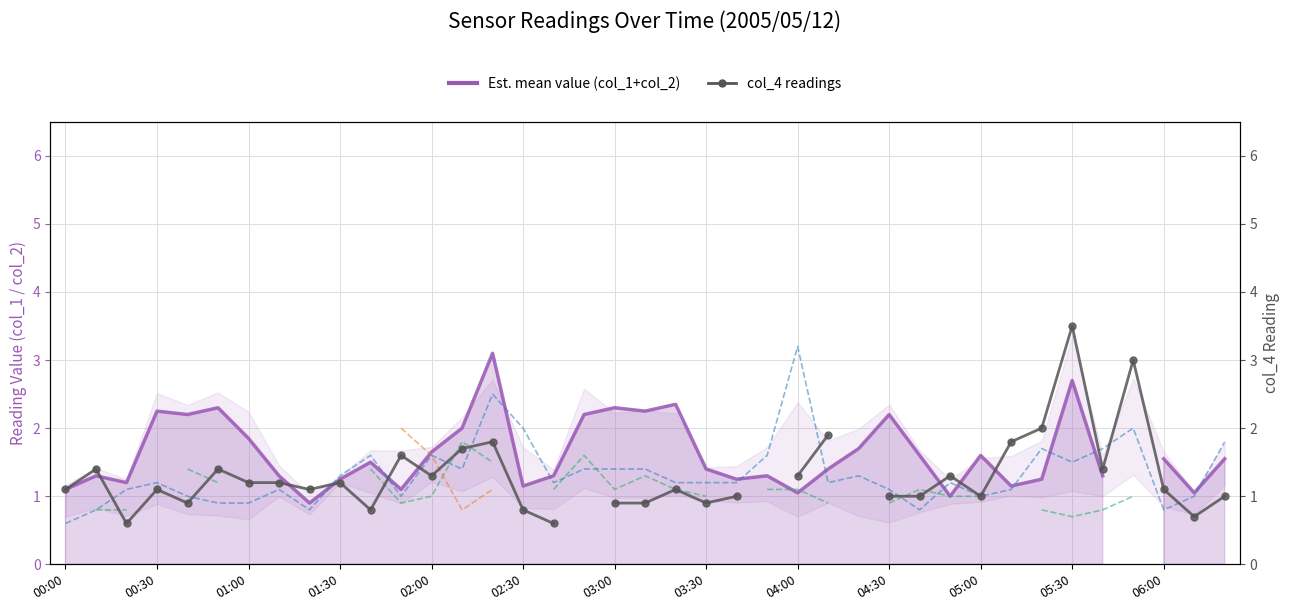

True or false: col_4 readings and col_3 cross at least once.

True